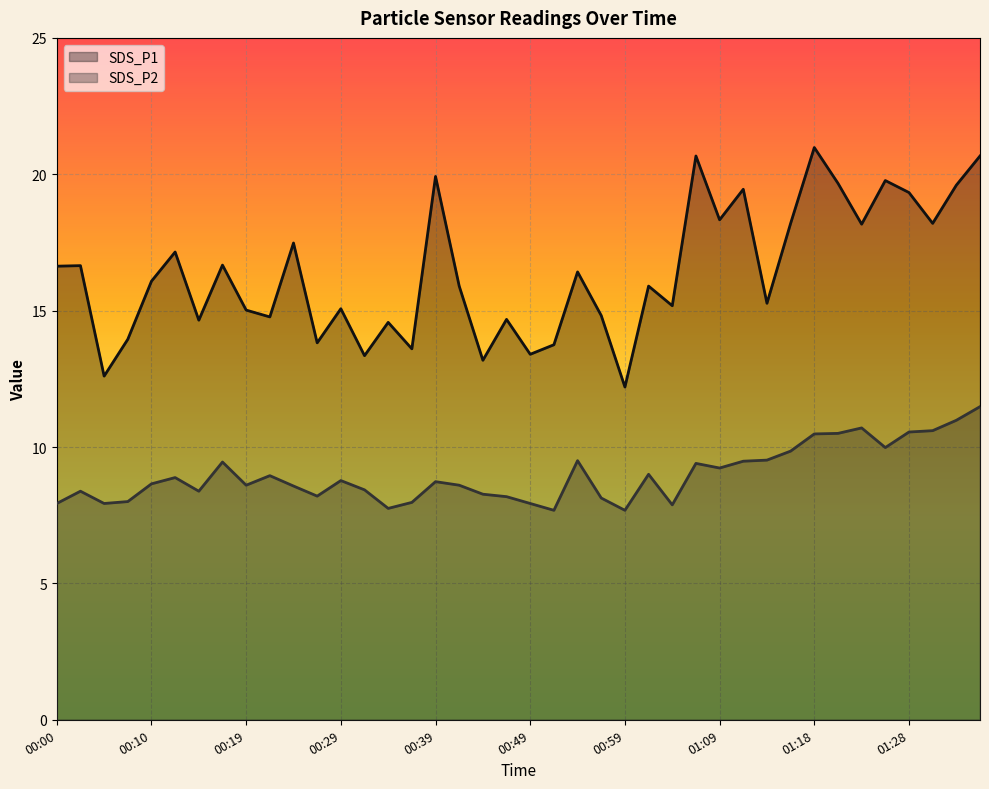

The SDS_P1 series shows 35.2 at 01:36. True or false?

False